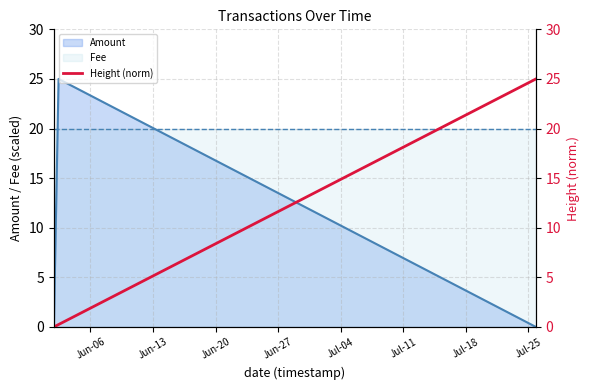

What is the minimum value for Fee?

20